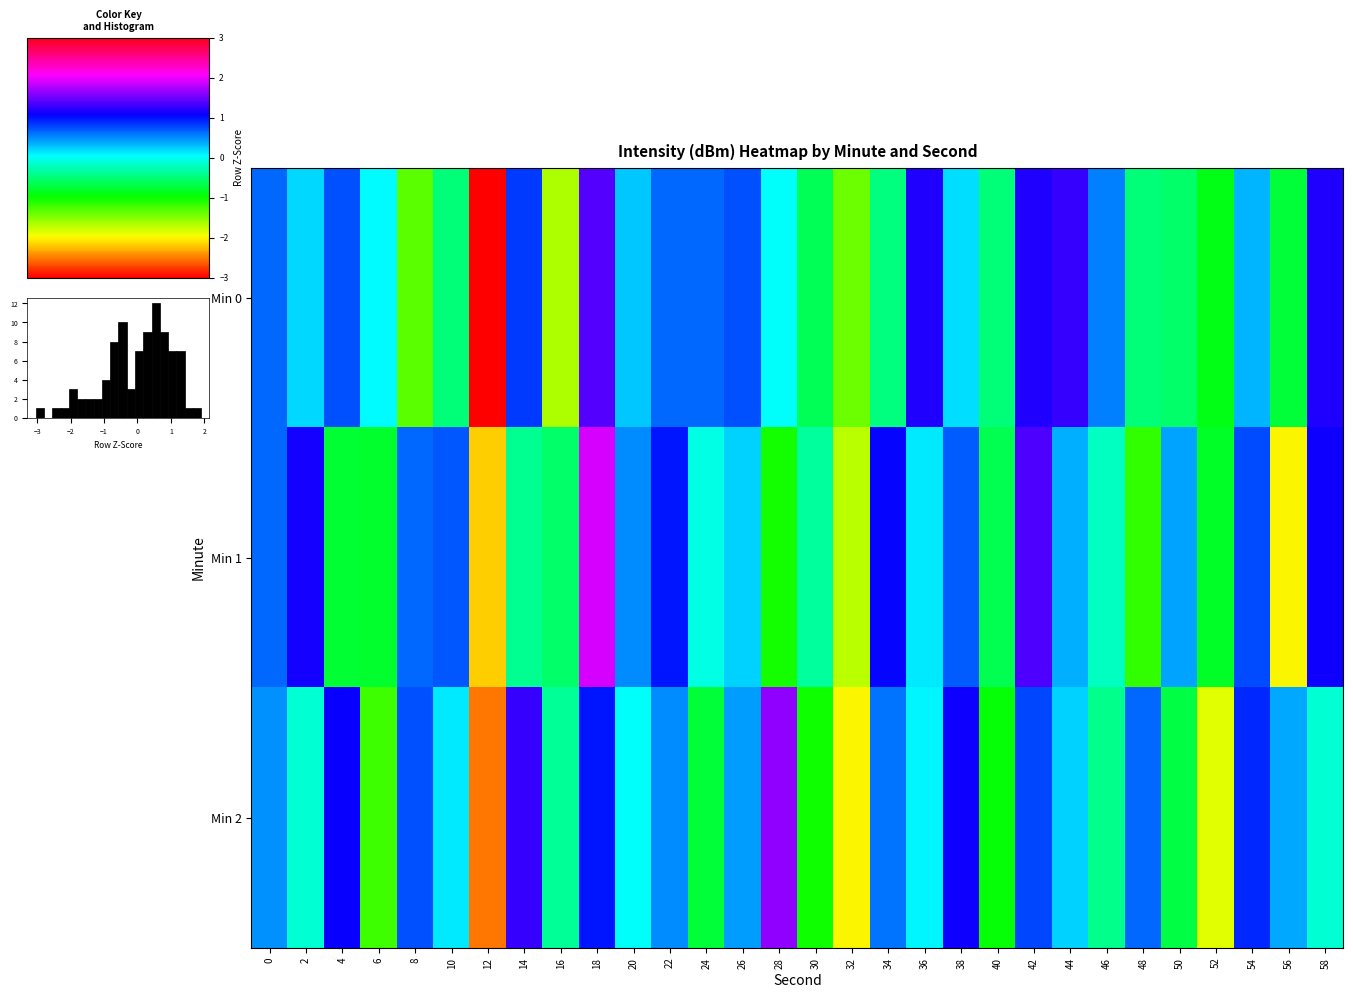

At which category is the sum across all series the highest?

18